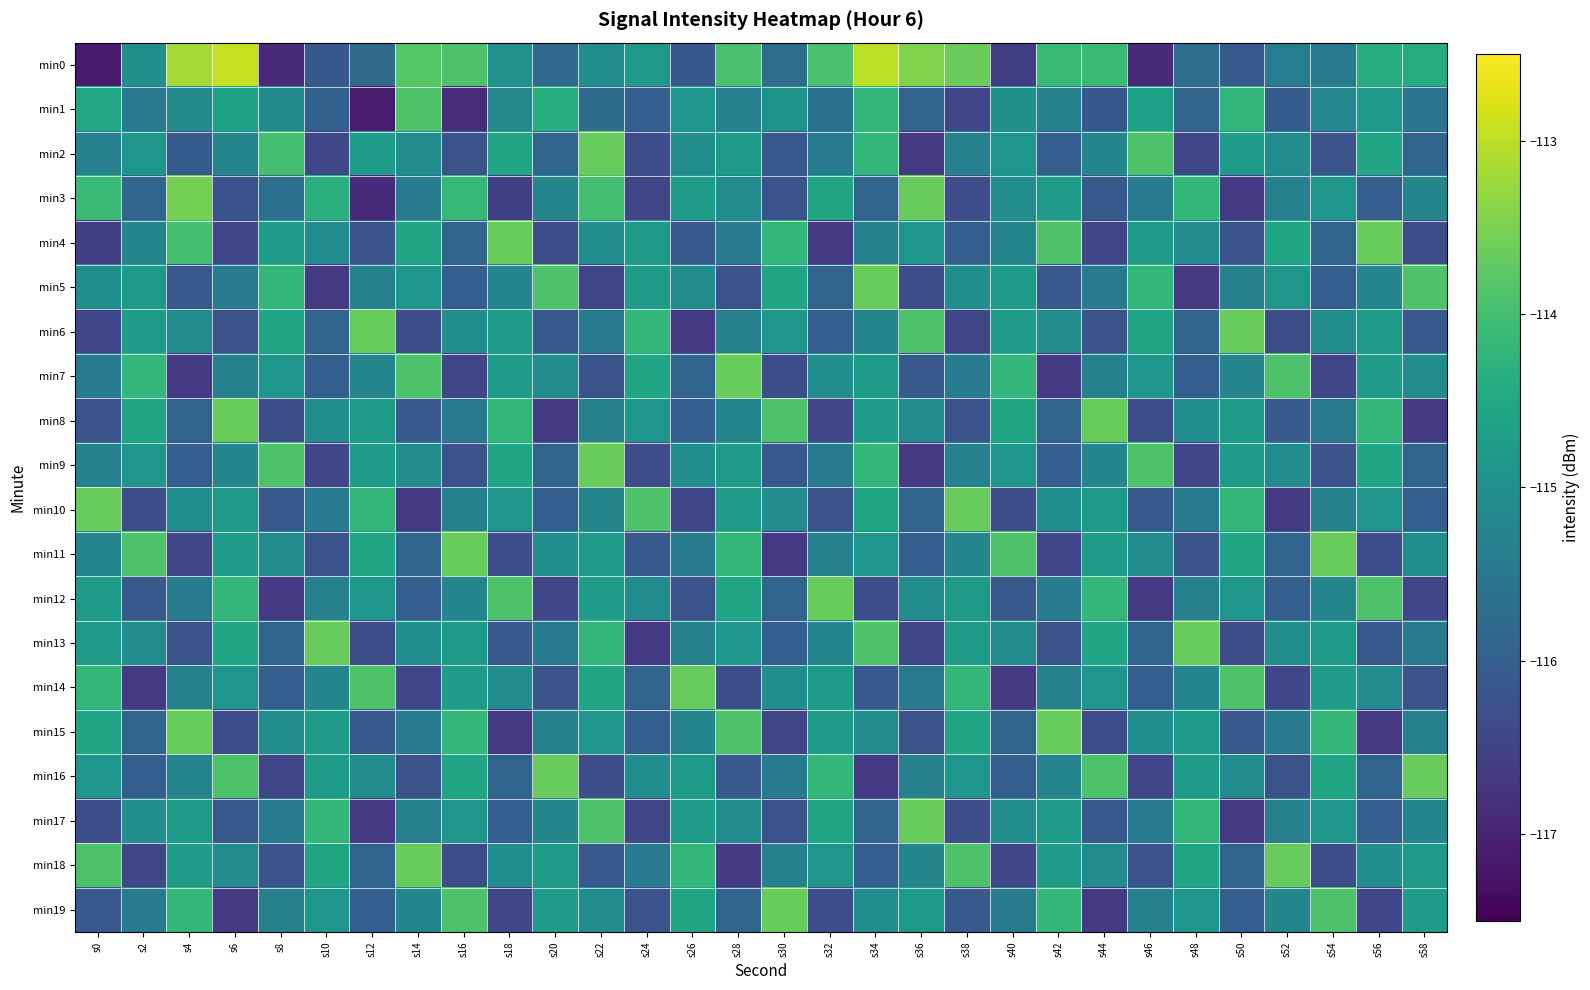

At which category is the sum across all series the highest?

s34